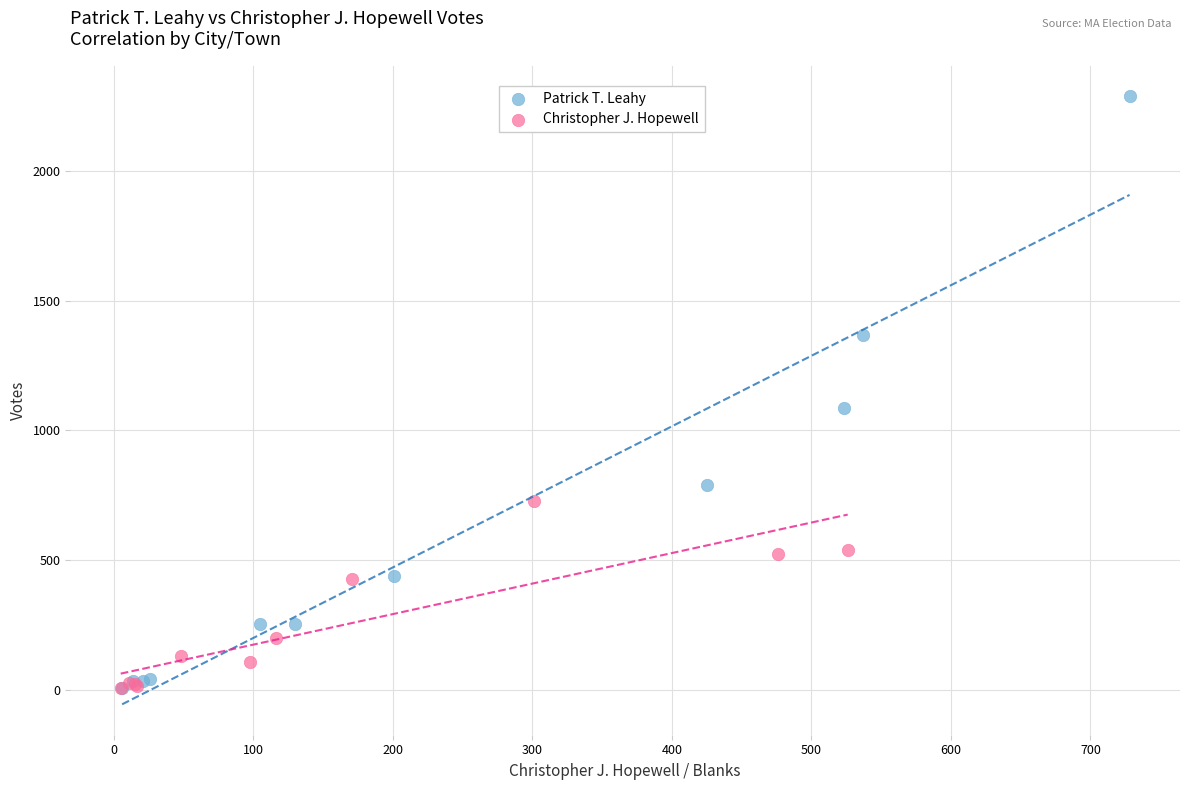

Which series has the largest Y range (max minus min)?

Patrick T. Leahy